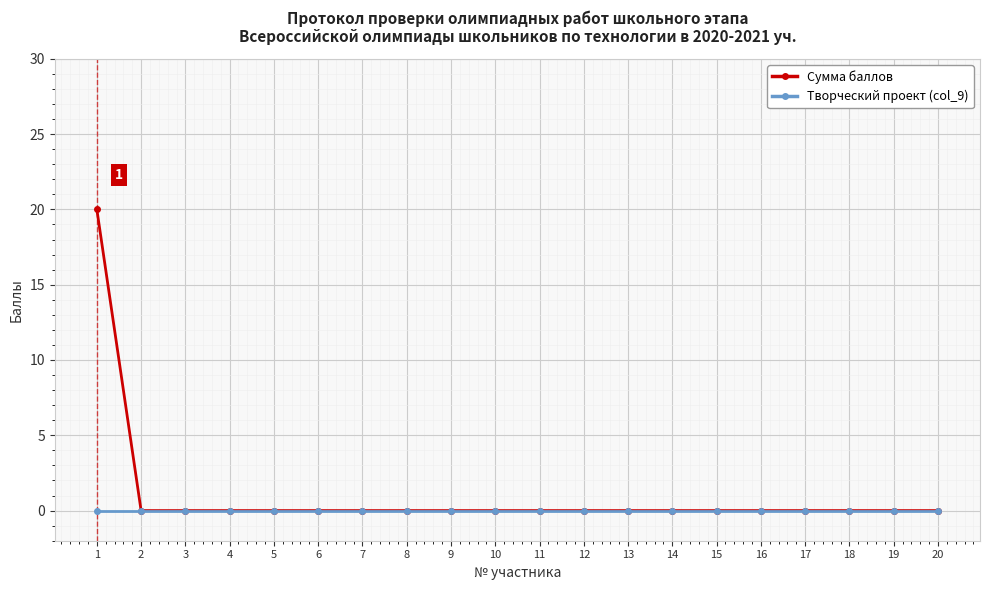

Reading left to right, list all the values displayed in this chart.

Сумма баллов: 20	0	0	0	0	0	0	0	0	0	0	0	0	0	0	0	0	0	0	0
Творческий проект (col_9): 0	0	0	0	0	0	0	0	0	0	0	0	0	0	0	0	0	0	0	0